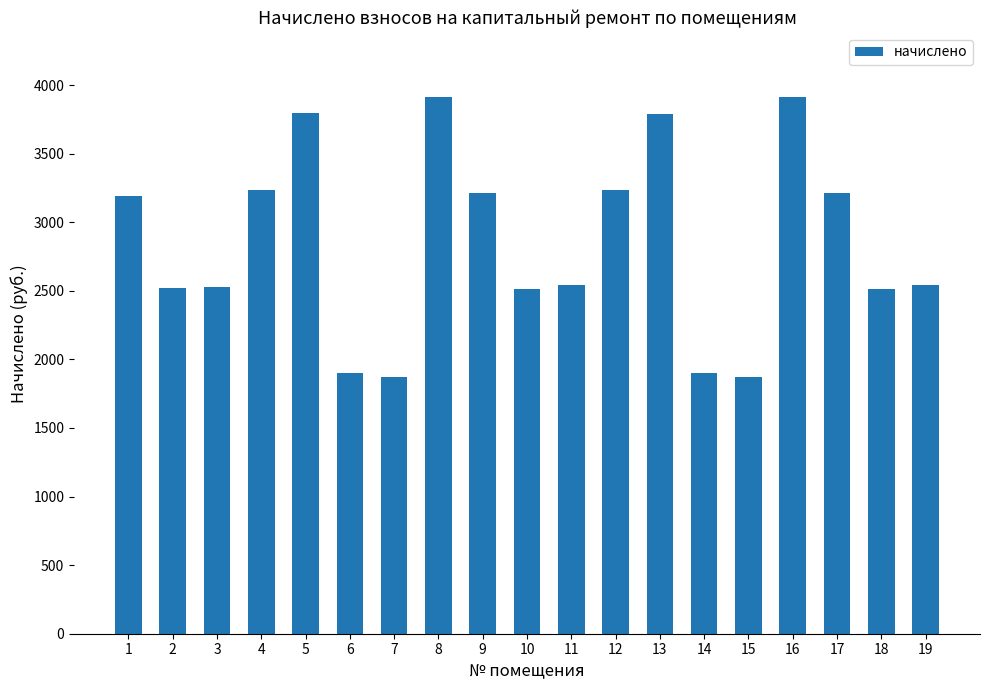

The chart shows a value of 1086.2 at 18. True or false?

False